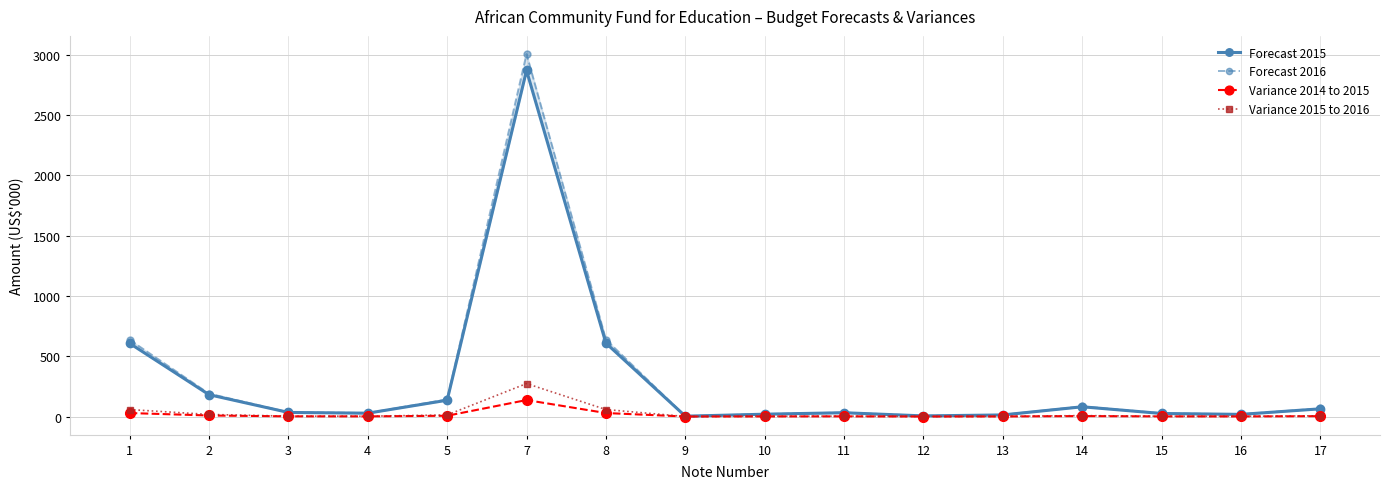

What is the value of the Forecast 2015 point at the 4th from the left?

27.7